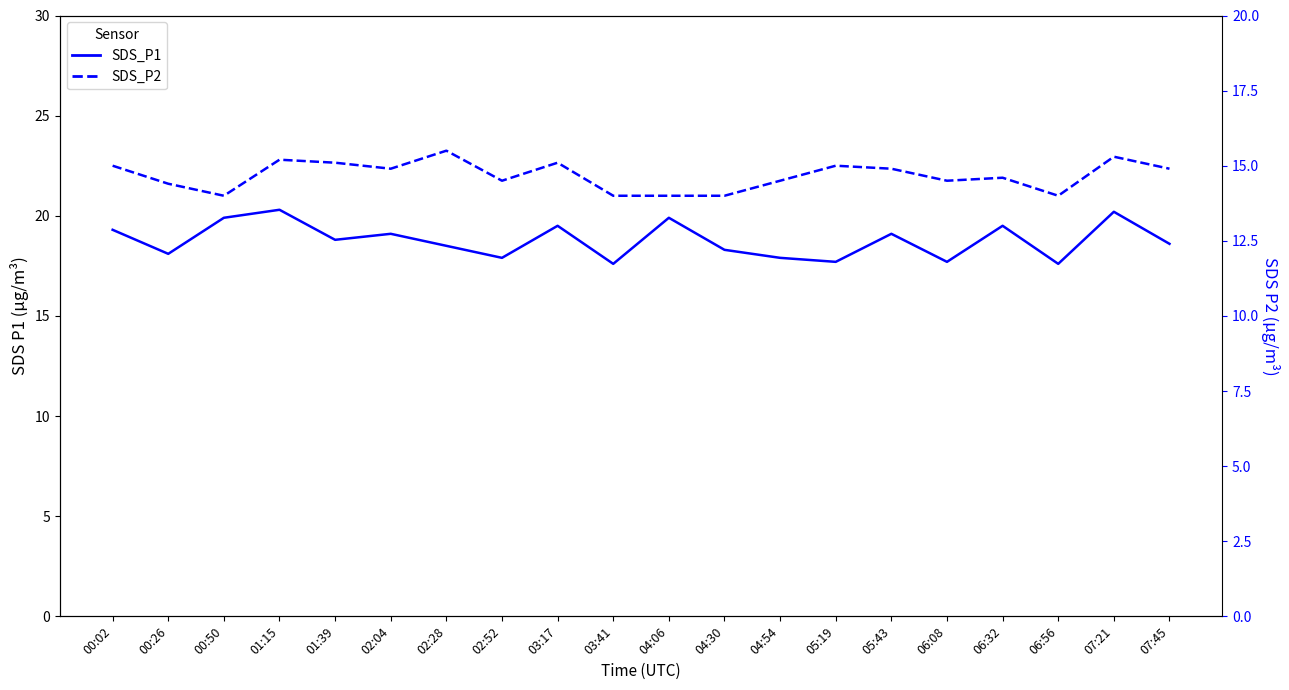

Is the value of SDS_P1 at 04:54 greater than the value of SDS_P2 at 06:32?

Yes